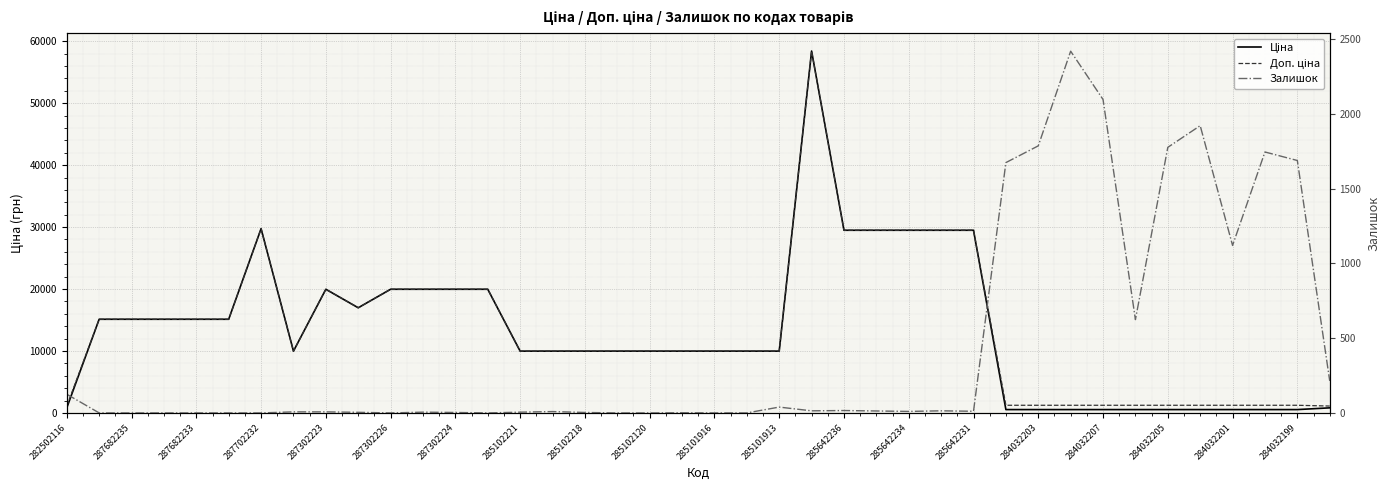

At how many categories does at least one series exceed 40924?

1